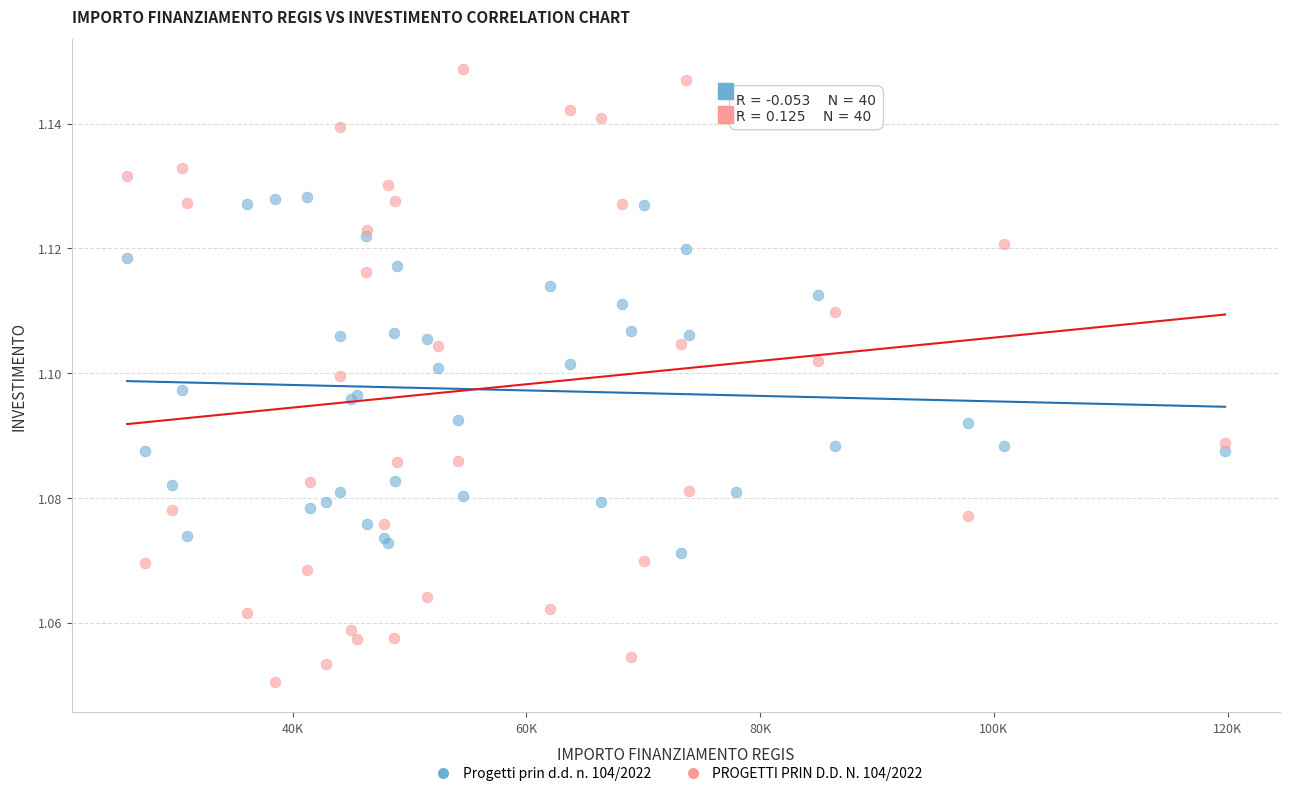

Which series contains the lowest Y value?

PROGETTI PRIN D.D. N. 104/2022